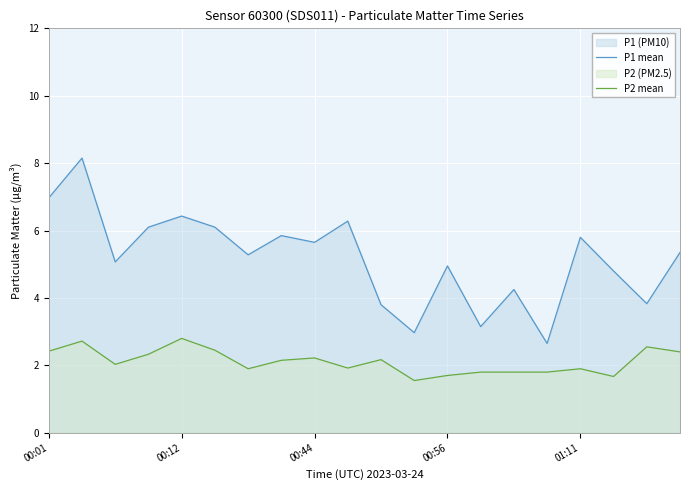

Does the chart display data point markers on the line(s)?

No